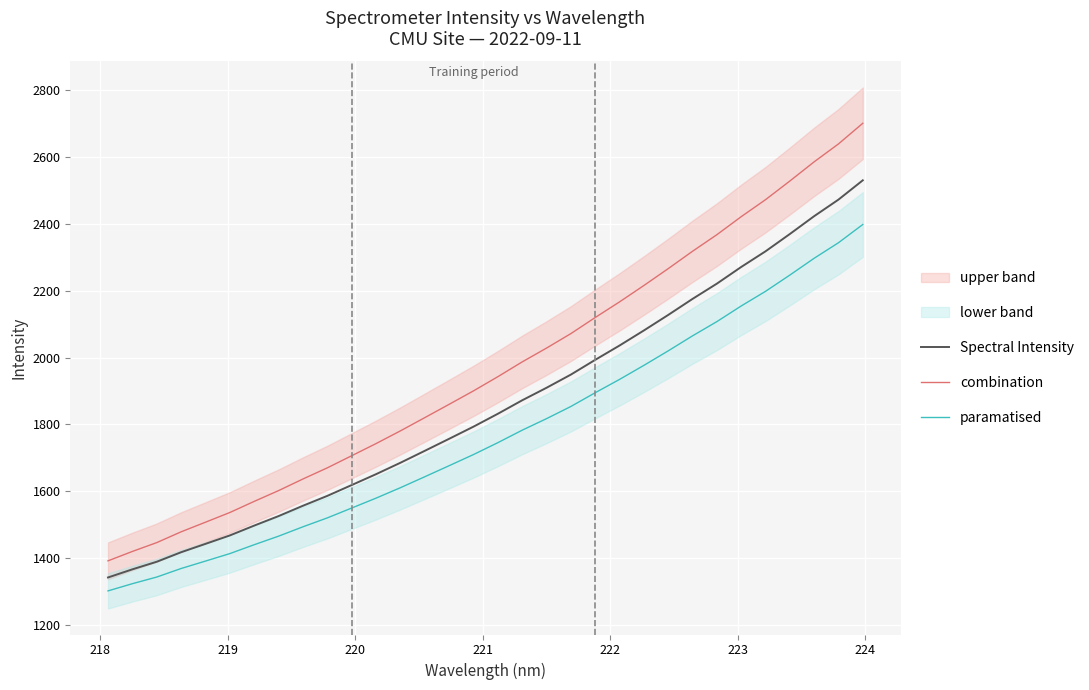

What is the maximum value for paramatised?

2398.1